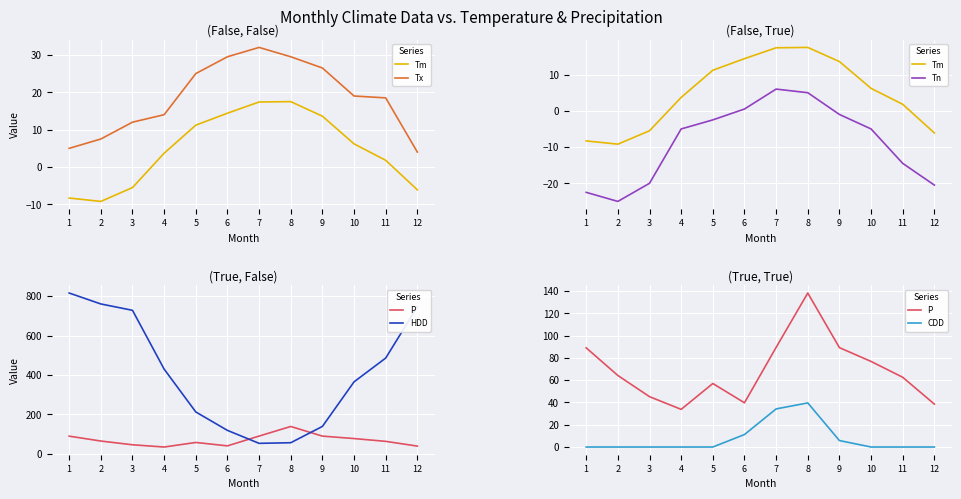

Reading left to right, what are all the values shown in this chart?

Tm: 1=-8.3	2=-9.2	3=-5.5	4=3.7	5=11.2	6=14.4	7=17.4	8=17.5	9=13.6	10=6.2	11=1.8	12=-6.1
Tx: 1=5.0	2=7.5	3=12.0	4=14.0	5=25.0	6=29.5	7=32.0	8=29.5	9=26.5	10=19.0	11=18.5	12=4.0
Tn: 1=-22.5	2=-25.0	3=-20.0	4=-5.0	5=-2.5	6=0.5	7=6.0	8=5.0	9=-1.0	10=-5.0	11=-14.5	12=-20.5
P: 1=89.0	2=64.2	3=45.2	4=33.8	5=57.0	6=39.7	7=89.4	8=138.2	9=89.2	10=76.8	11=62.6	12=38.5
HDD: 1=816.0	2=760.5	3=728.2	4=429.5	5=211.9	6=118.3	7=52.5	8=55.6	9=138.4	10=364.9	11=485.7	12=745.8
CDD: 1=0.0	2=0.0	3=0.0	4=0.0	5=0.0	6=11.2	7=34.2	8=39.6	9=5.8	10=0.0	11=0.0	12=0.0